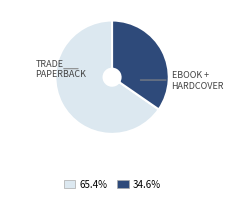

Is there a majority slice in this chart?

Yes